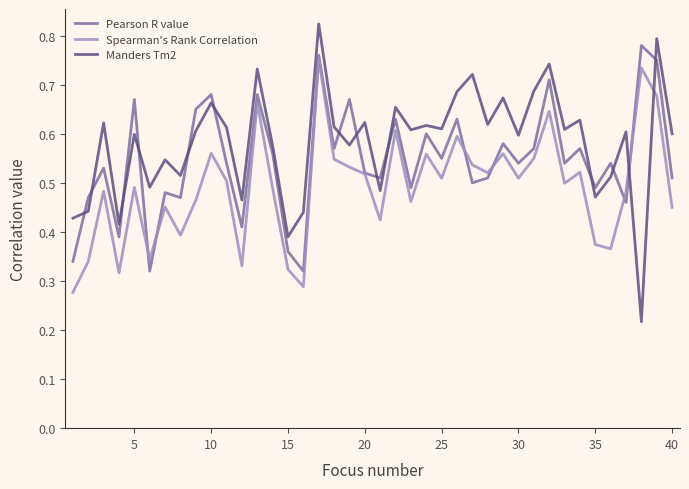

How many categories are shown in the chart?

40